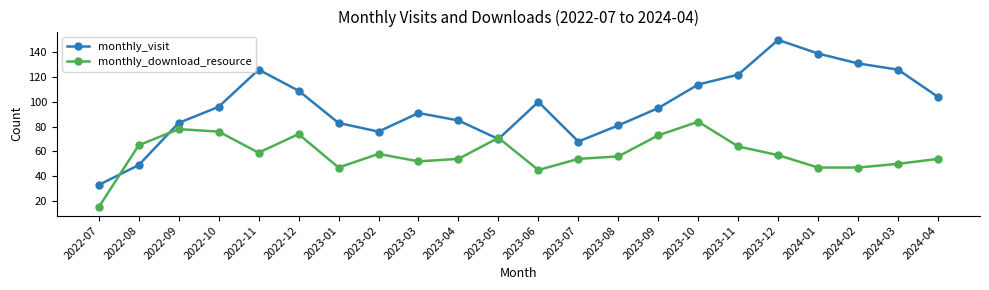

What is the spread (max minus min) of values at 2023-07?

14